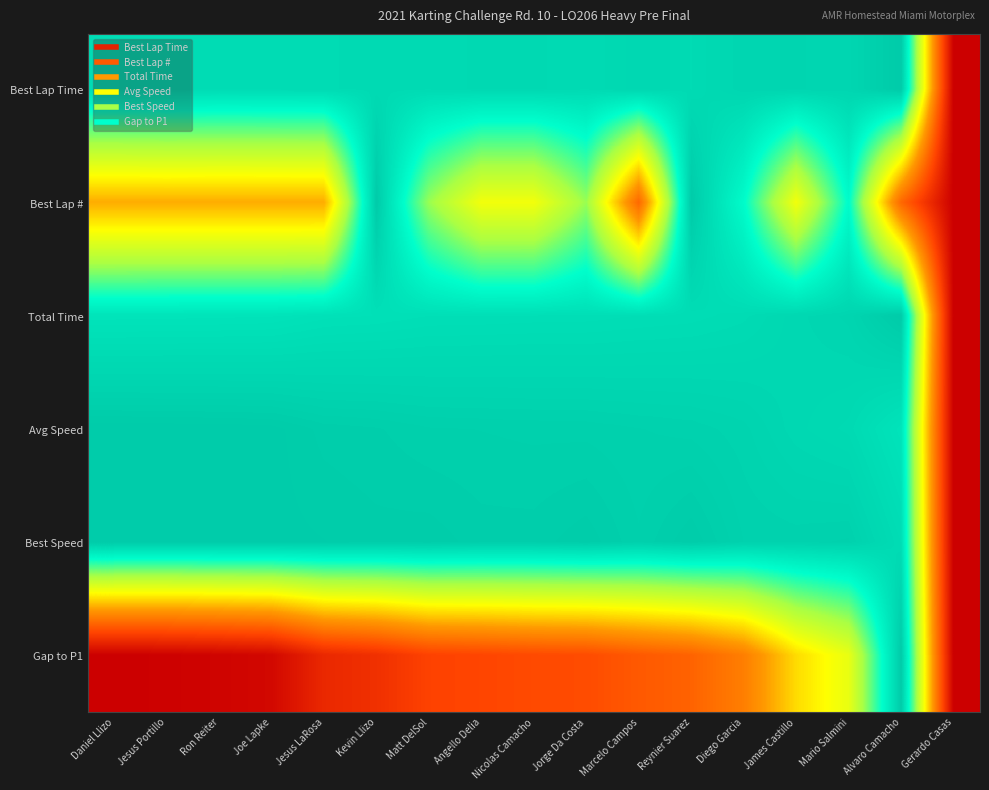

Reading left to right, transcribe all the data shown in this chart.

Best Lap Time: Daniel Llizo=0.9	Jesus Portillo=1.0	Ron Reiter=1.0	Joe Lapke=1.0	Jesus LaRosa=1.0	Kevin Llizo=1.0	Matt DelSol=1.0	Angello Delia=1.0	Nicolas Camacho=1.0	Jorge Da Costa=1.0	Marcelo Campos=1.0	Reynier Suarez=1.0	Diego Garcia=1.0	James Castillo=1.0	Mario Salmini=1.0	Alvaro Camacho=1.0	Gerardo Casas=0.0
Best Lap #: Daniel Llizo=0.4	Jesus Portillo=0.4	Ron Reiter=0.4	Joe Lapke=0.4	Jesus LaRosa=0.4	Kevin Llizo=1.0	Matt DelSol=0.7	Angello Delia=0.6	Nicolas Camacho=0.6	Jorge Da Costa=0.7	Marcelo Campos=0.3	Reynier Suarez=1.0	Diego Garcia=0.9	James Castillo=0.6	Mario Salmini=0.9	Alvaro Camacho=0.3	Gerardo Casas=0.0
Total Time: Daniel Llizo=0.9	Jesus Portillo=0.9	Ron Reiter=0.9	Joe Lapke=0.9	Jesus LaRosa=0.9	Kevin Llizo=0.9	Matt DelSol=0.9	Angello Delia=0.9	Nicolas Camacho=0.9	Jorge Da Costa=0.9	Marcelo Campos=0.9	Reynier Suarez=0.9	Diego Garcia=1.0	James Castillo=1.0	Mario Salmini=1.0	Alvaro Camacho=1.0	Gerardo Casas=0.0
Avg Speed: Daniel Llizo=1.0	Jesus Portillo=1.0	Ron Reiter=1.0	Joe Lapke=1.0	Jesus LaRosa=1.0	Kevin Llizo=1.0	Matt DelSol=1.0	Angello Delia=1.0	Nicolas Camacho=1.0	Jorge Da Costa=1.0	Marcelo Campos=1.0	Reynier Suarez=1.0	Diego Garcia=1.0	James Castillo=1.0	Mario Salmini=1.0	Alvaro Camacho=0.9	Gerardo Casas=0.0
Best Speed: Daniel Llizo=1.0	Jesus Portillo=1.0	Ron Reiter=1.0	Joe Lapke=1.0	Jesus LaRosa=1.0	Kevin Llizo=1.0	Matt DelSol=1.0	Angello Delia=1.0	Nicolas Camacho=1.0	Jorge Da Costa=1.0	Marcelo Campos=1.0	Reynier Suarez=1.0	Diego Garcia=1.0	James Castillo=1.0	Mario Salmini=1.0	Alvaro Camacho=0.9	Gerardo Casas=0.0
Gap to P1: Daniel Llizo=0.0	Jesus Portillo=0.0	Ron Reiter=0.0	Joe Lapke=0.0	Jesus LaRosa=0.1	Kevin Llizo=0.1	Matt DelSol=0.2	Angello Delia=0.2	Nicolas Camacho=0.2	Jorge Da Costa=0.2	Marcelo Campos=0.3	Reynier Suarez=0.3	Diego Garcia=0.3	James Castillo=0.5	Mario Salmini=0.6	Alvaro Camacho=1.0	Gerardo Casas=0.0